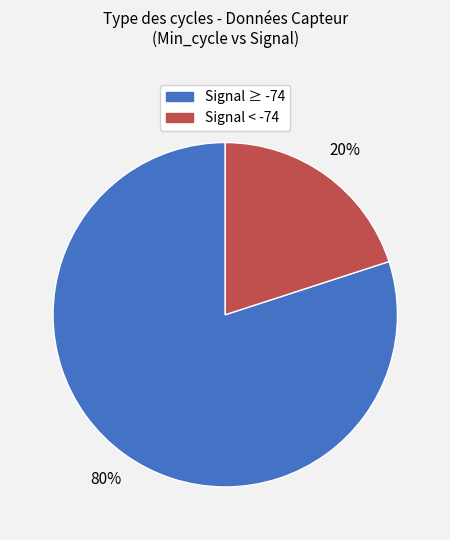

Does any single category account for the majority?

Yes